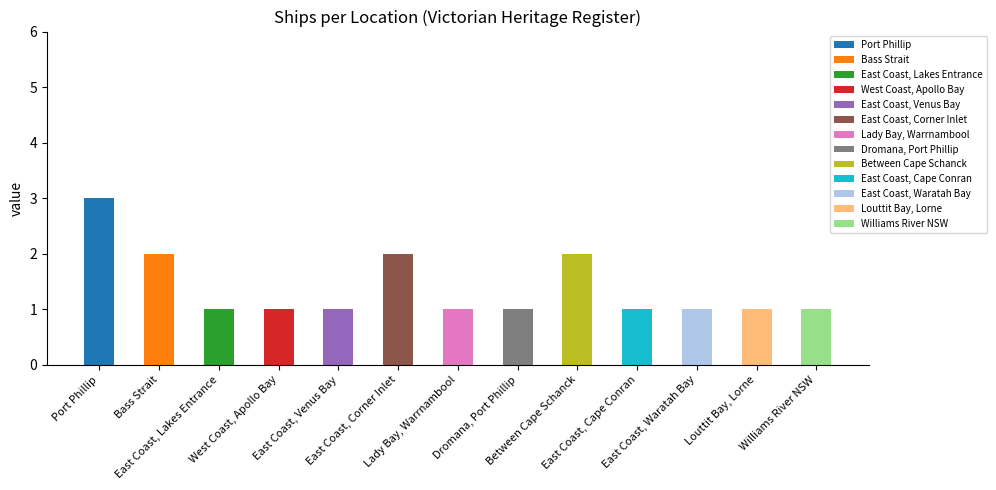

Between East Coast, Lakes Entrance and Dromana, Port Phillip, which is larger?

East Coast, Lakes Entrance